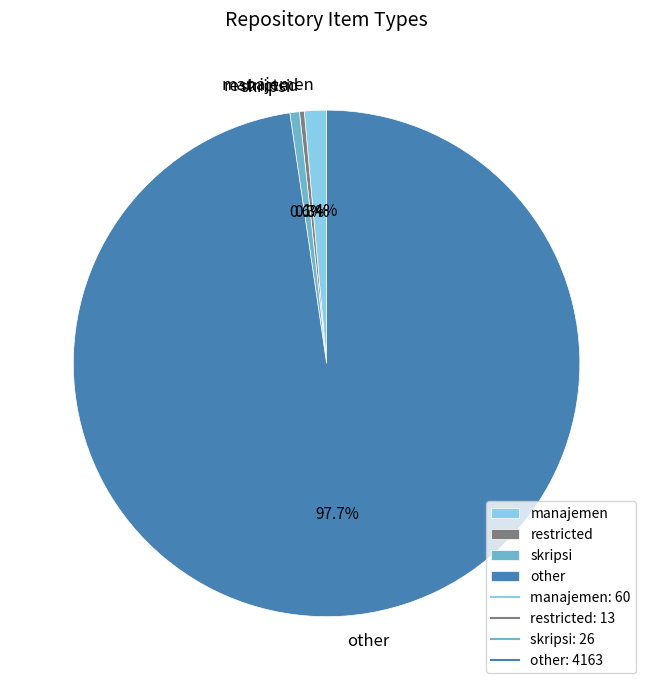

What percentage do manajemen and skripsi together represent?

2.0%